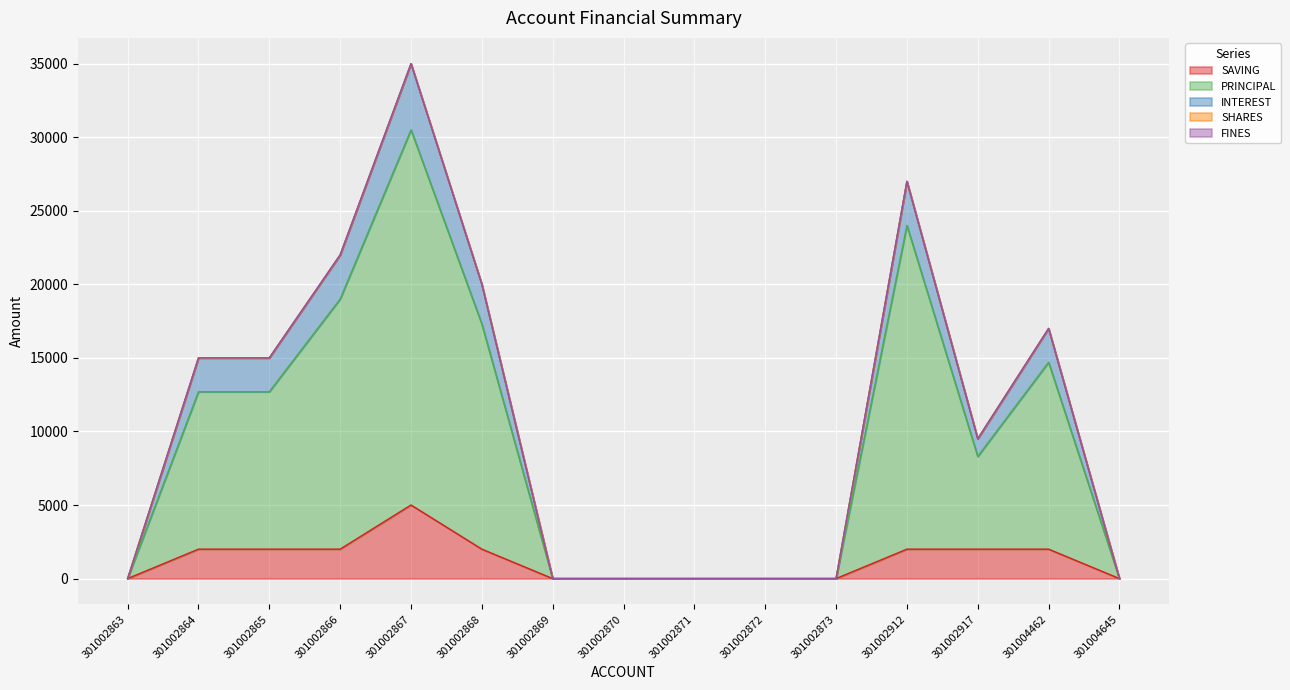

True or false: INTEREST has a value of 13004 at 301002870.

False